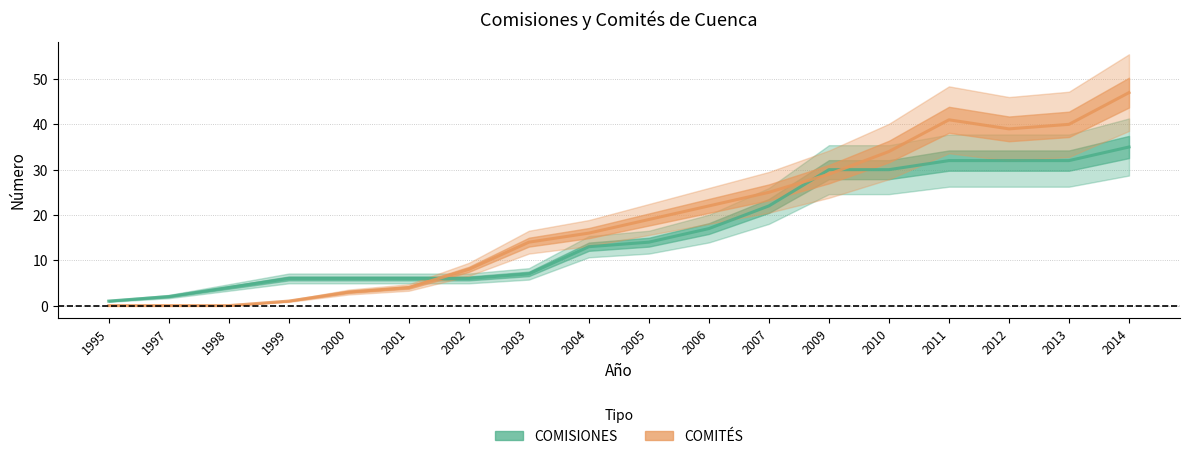

What is the sum of the COMISIONES values at 2011 and 2000?

38